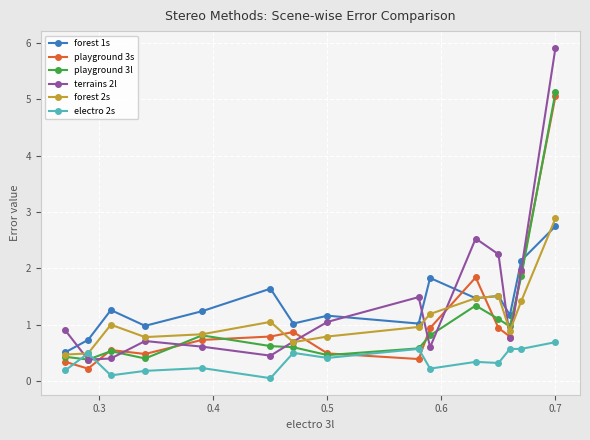

What is the difference between the second highest and minimum values in the playground 3s series?

1.7